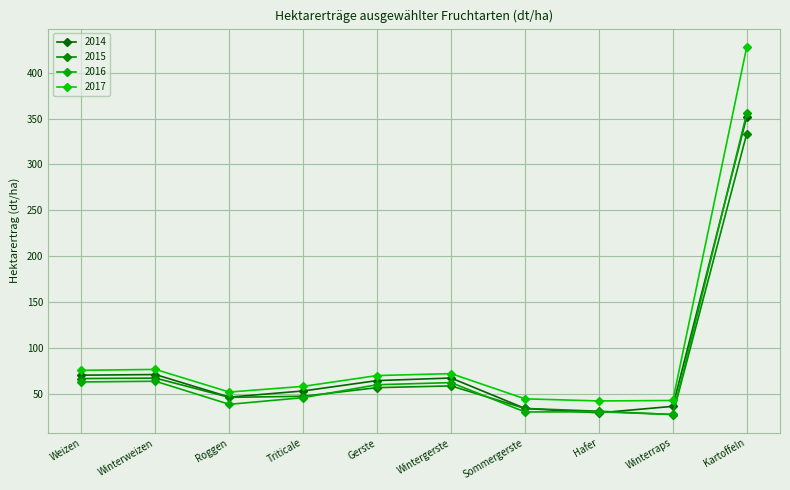

Which series changed the most between Winterweizen and Triticale?

2015